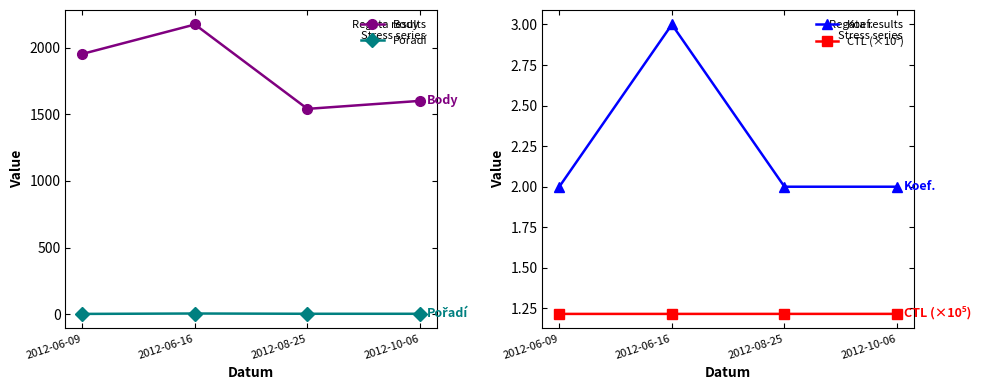

Reading left to right, list all the values displayed in this chart.

Body: 1952.0	2173.0	1540.0	1600.0
Pořadí: 2.0	5.0	3.0	3.0
Koef.: 2.0	3.0	2.0	2.0
CTL (×10⁵): 1.2	1.2	1.2	1.2